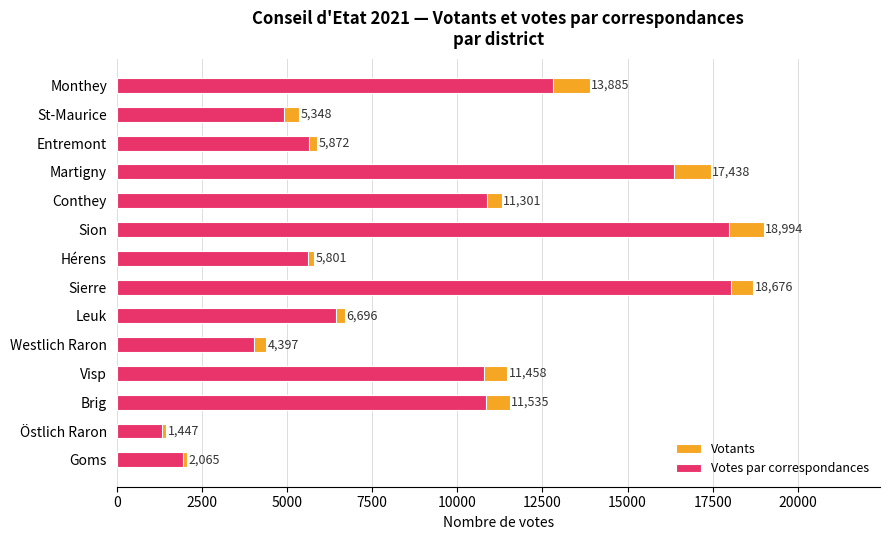

Reading left to right, transcribe all the data shown in this chart.

Votants: 2065	1447	11535	11458	4397	6696	18676	5801	18994	11301	17438	5872	5348	13885
Votes par correspondances: 1951	1340	10831	10788	4017	6434	18026	5606	17971	10872	16371	5652	4918	12810